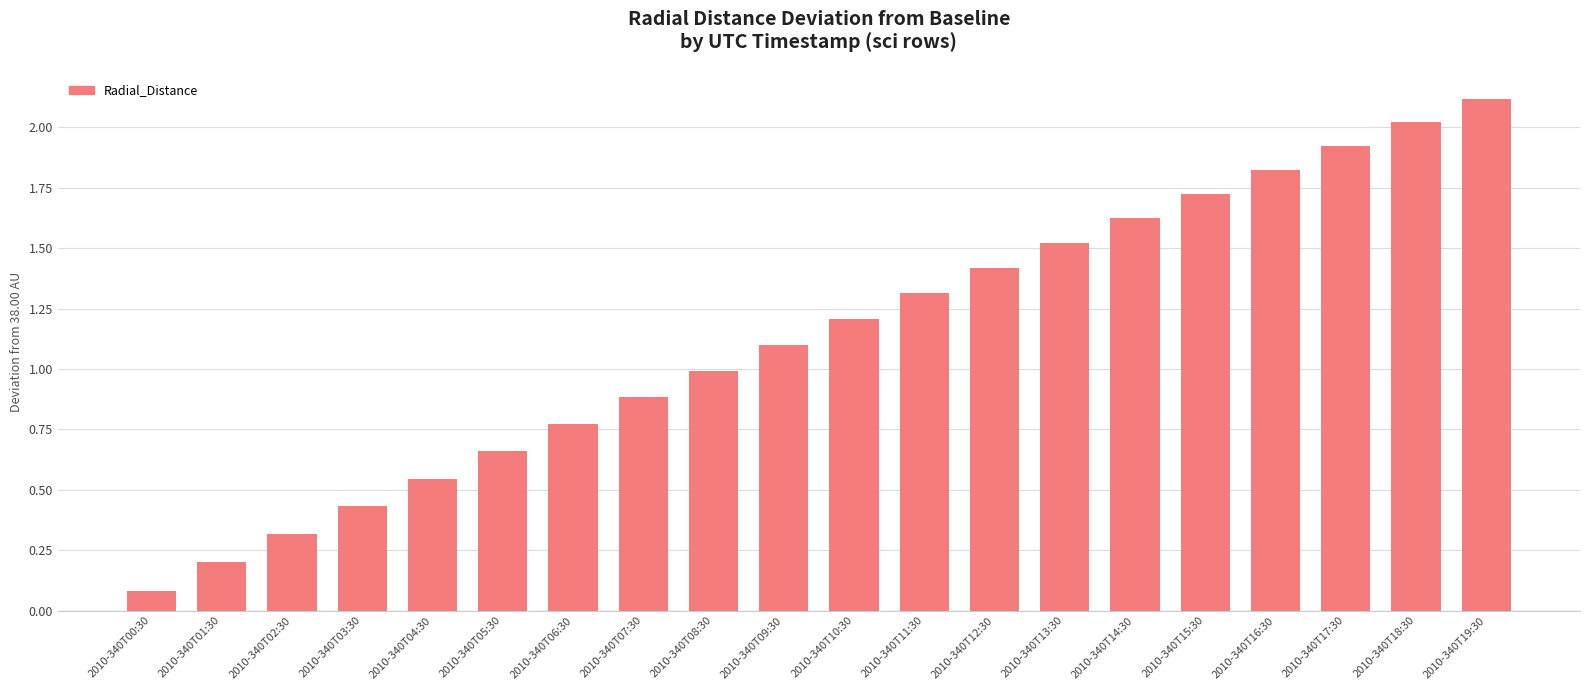

What is the difference between the values at 2010-340T19:30 and 2010-340T07:30?

1.2